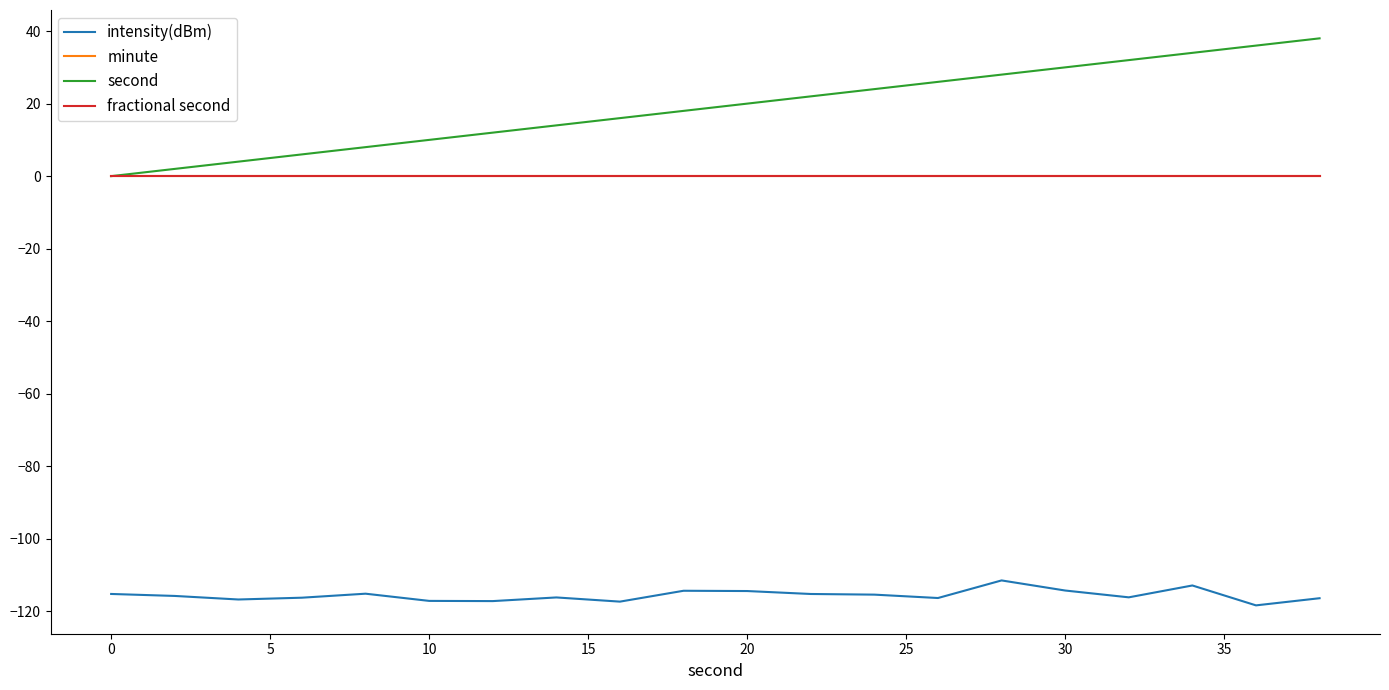

Does the chart display data point markers on the line(s)?

No